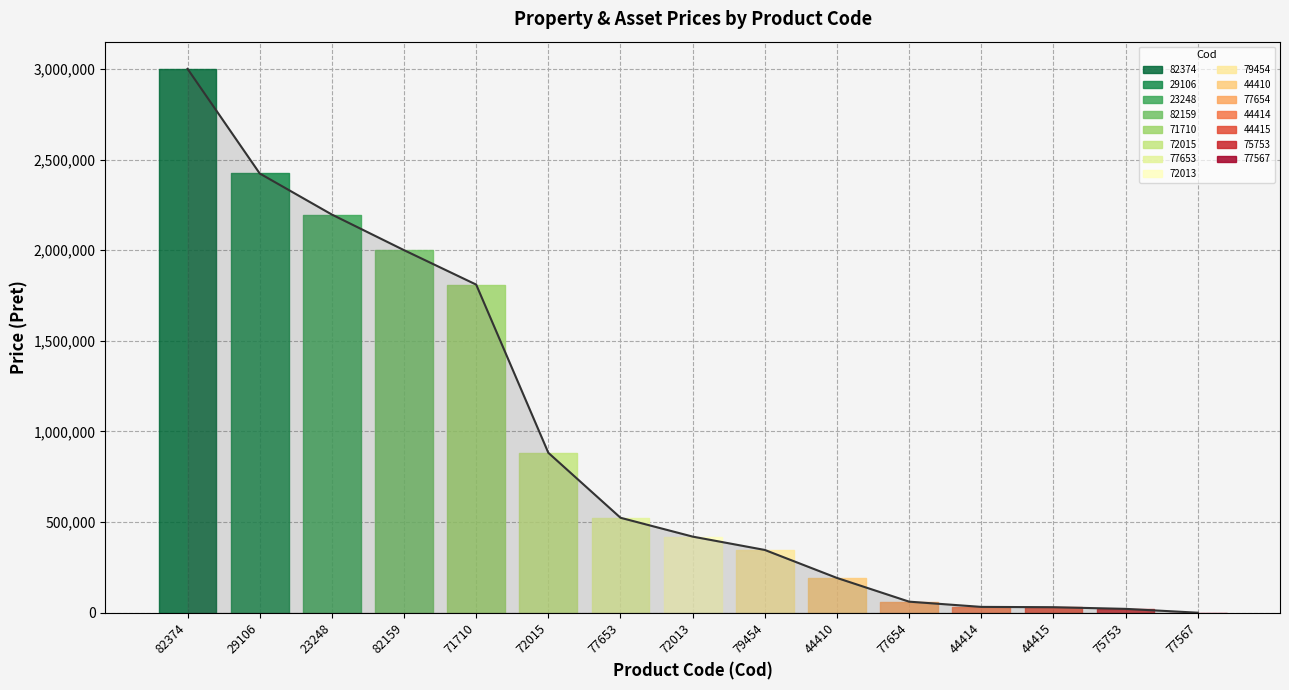

What position from the left is 44415?

13